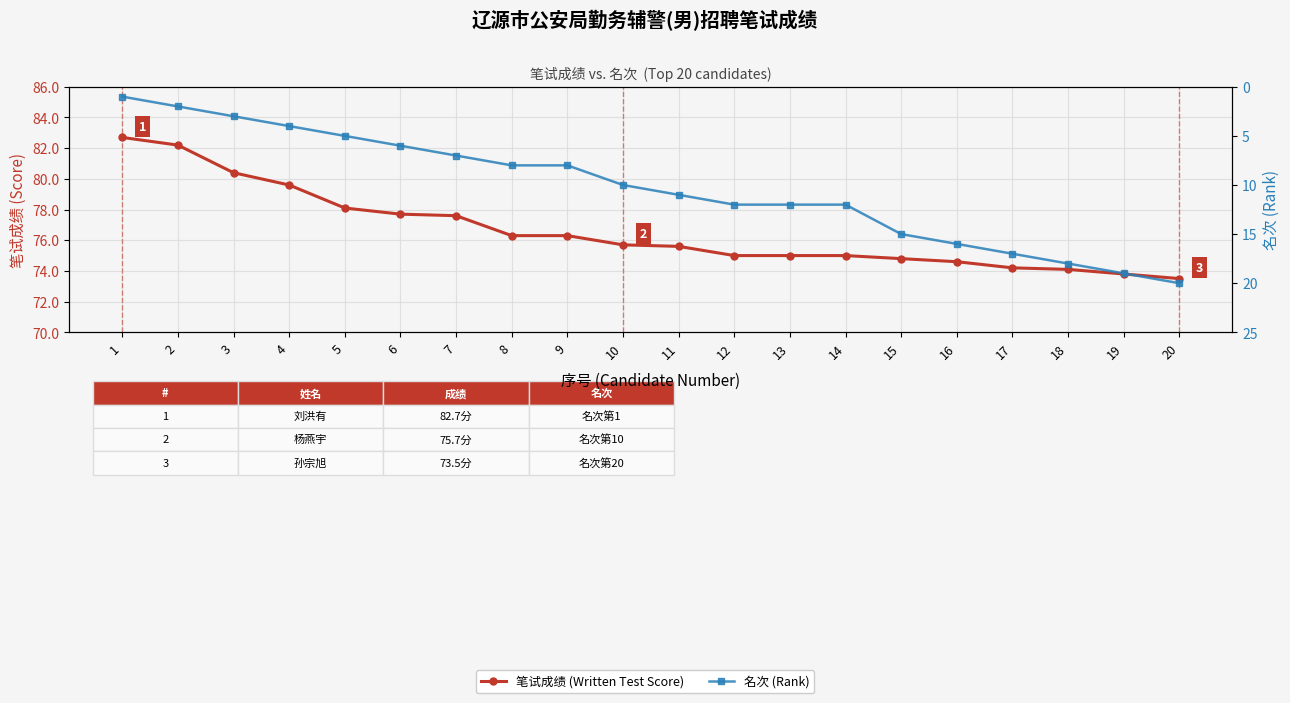

True or false: 笔试成绩 (Written Test Score) has more than 0 points higher than both neighbors.

False